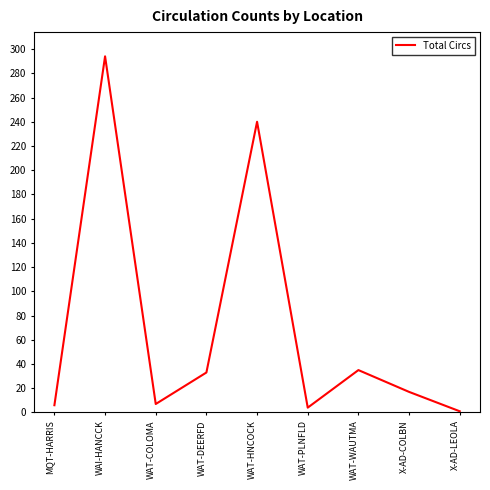

Where is the data nearest to the value 147?

WAT-HNCOCK